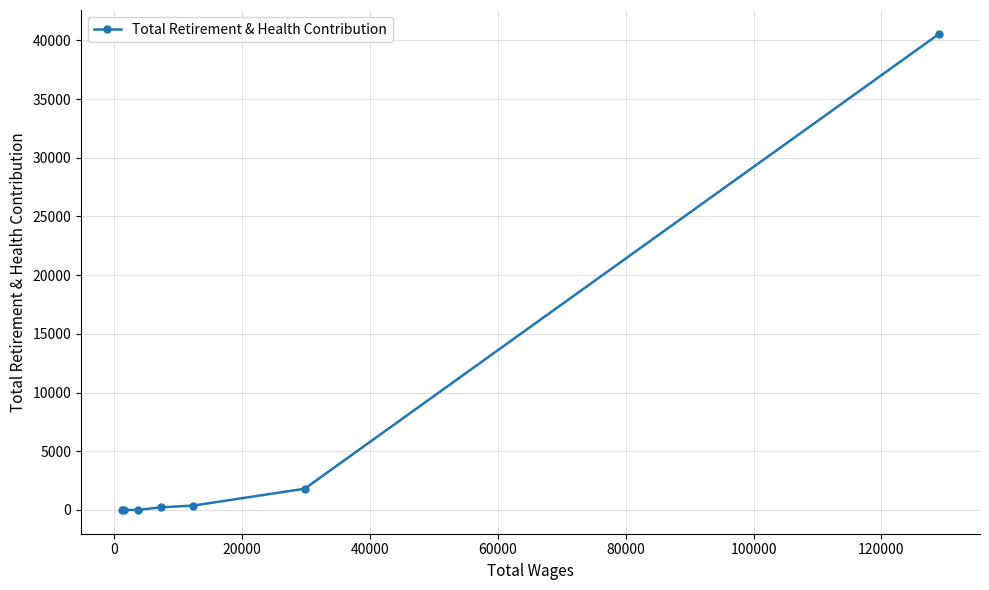

What is the value of the 4th point from the left?

220